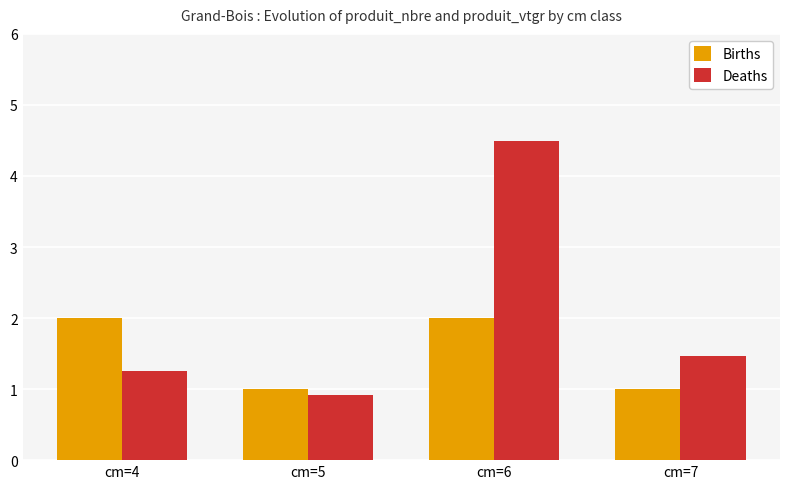

Reading right to left, transcribe all the data shown in this chart.

Births: cm=7=1.0	cm=6=2.0	cm=5=1.0	cm=4=2.0
Deaths: cm=7=1.5	cm=6=4.5	cm=5=0.9	cm=4=1.2